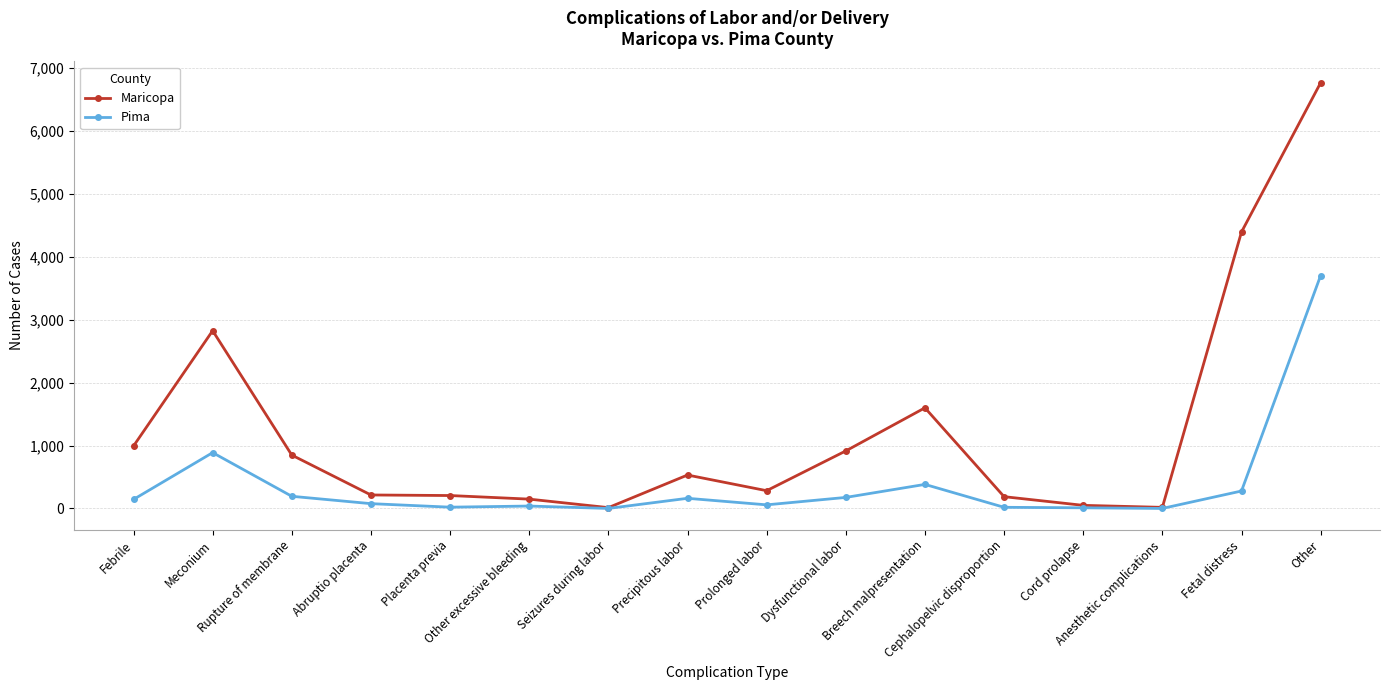

Which series has the largest total across all categories?

Maricopa